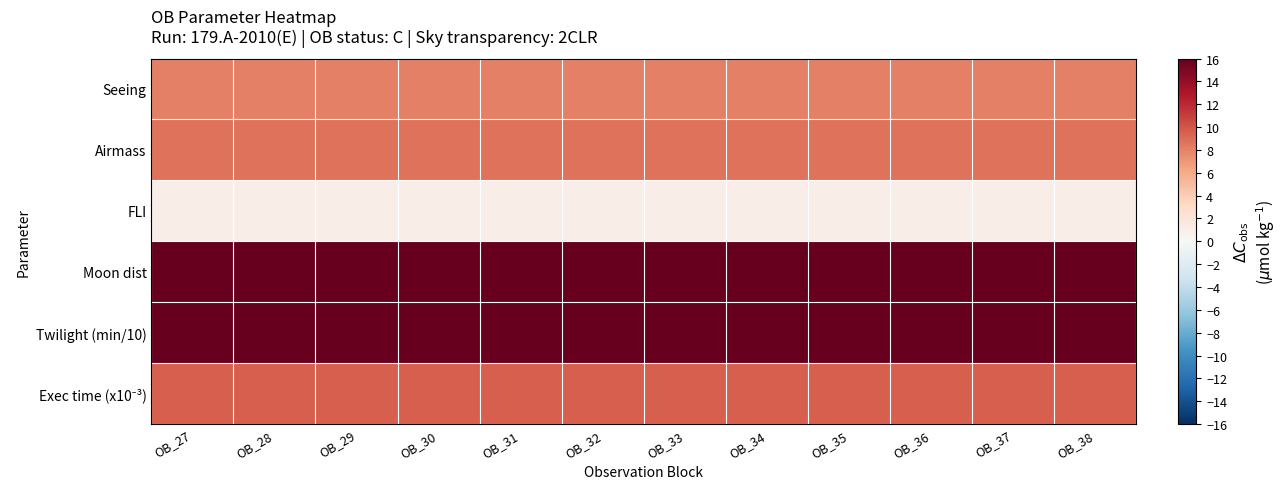

What is the smallest value displayed?

1.0